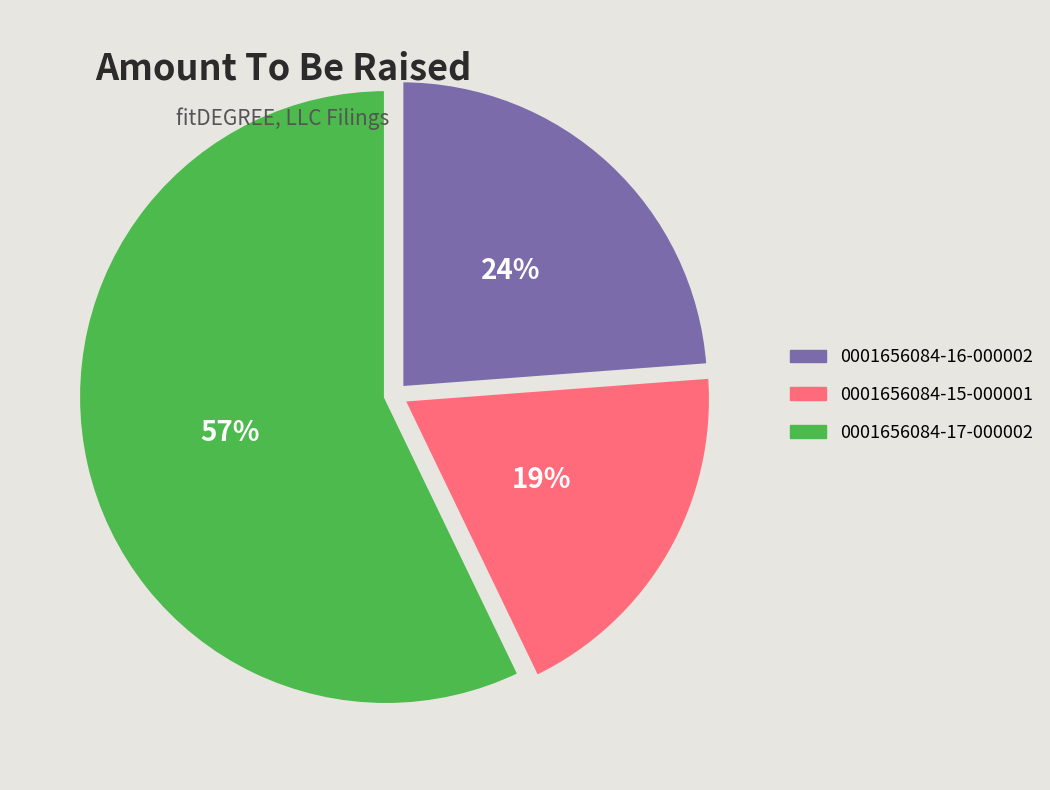

What is the smallest slice in the pie chart?

0001656084-15-000001